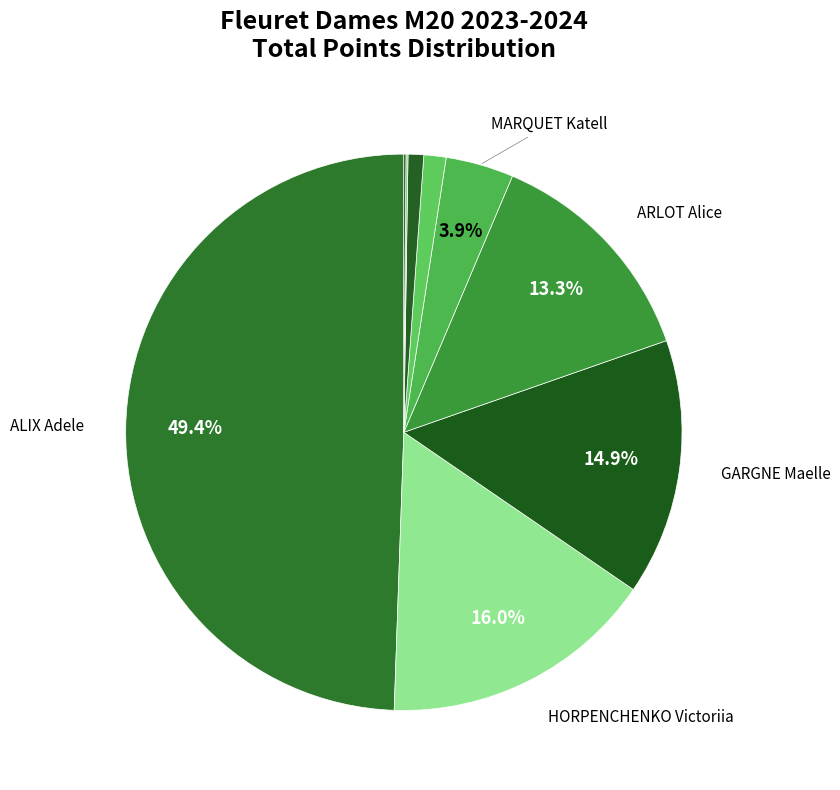

How many segments does this pie chart have?

9